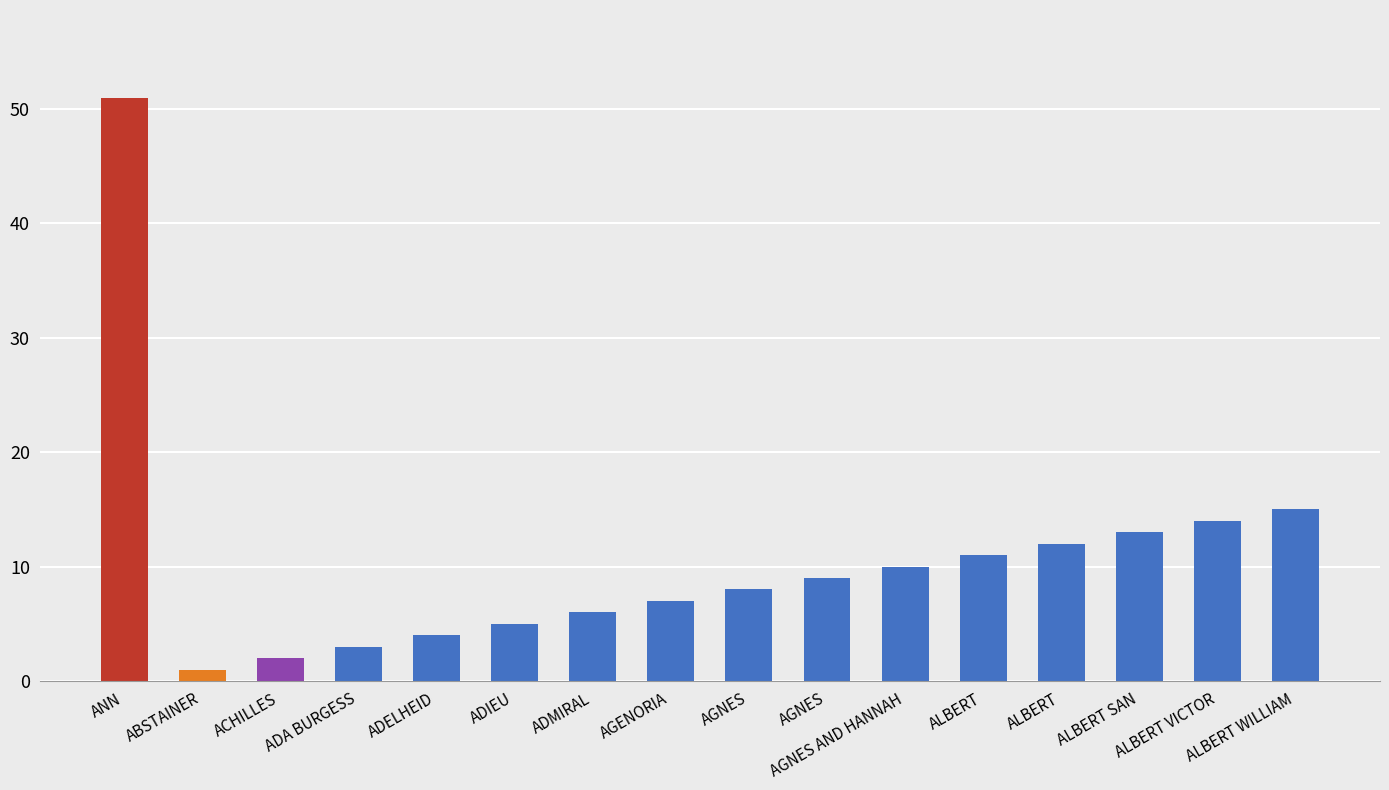

What is the average value?

11